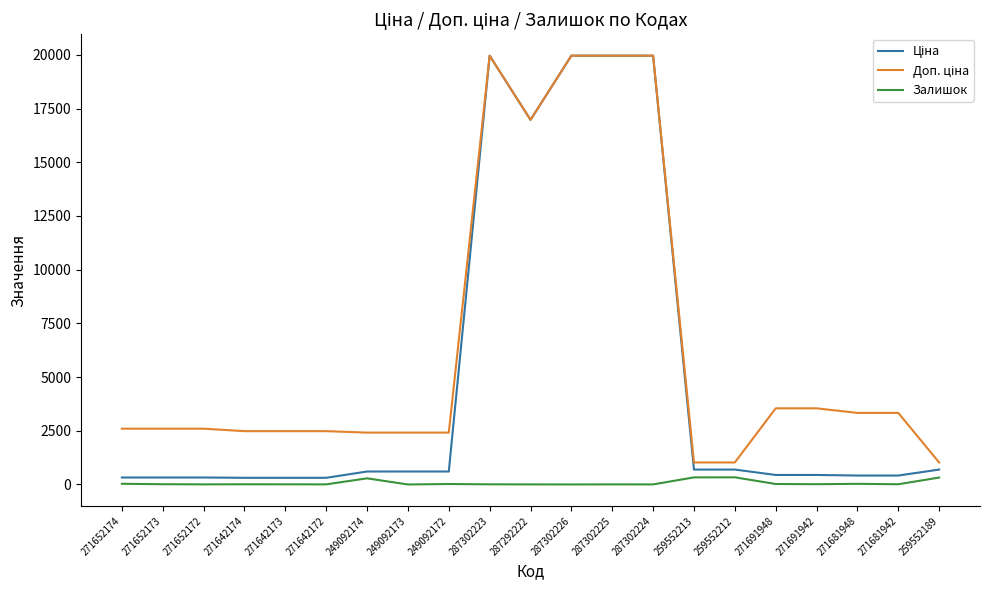

Is it true that Залишок equals 5.0 at 271652172?

True